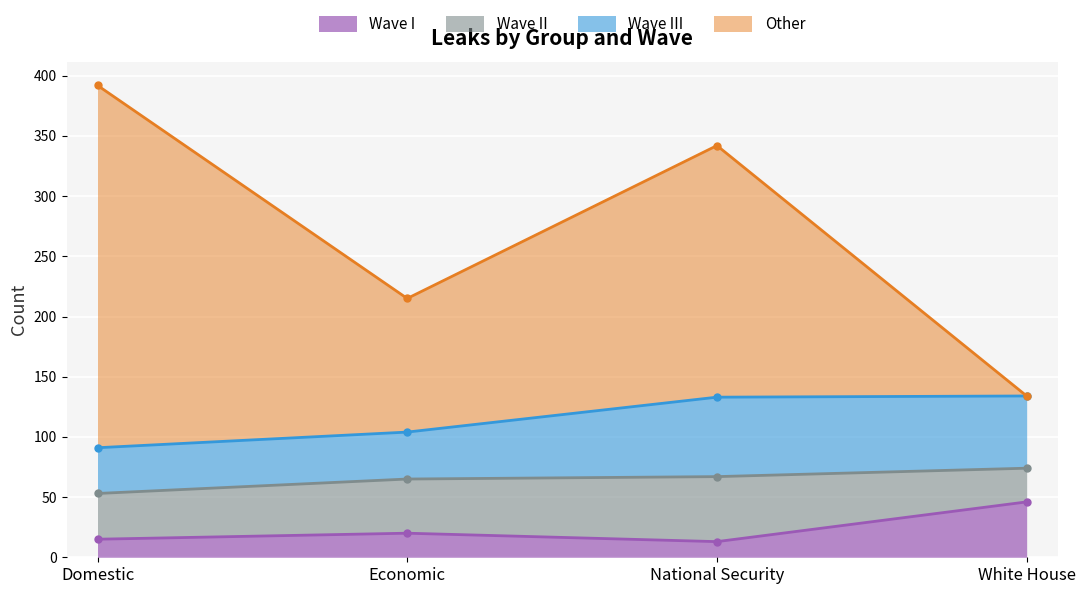

Where is the first local maximum for Wave I?

Economic